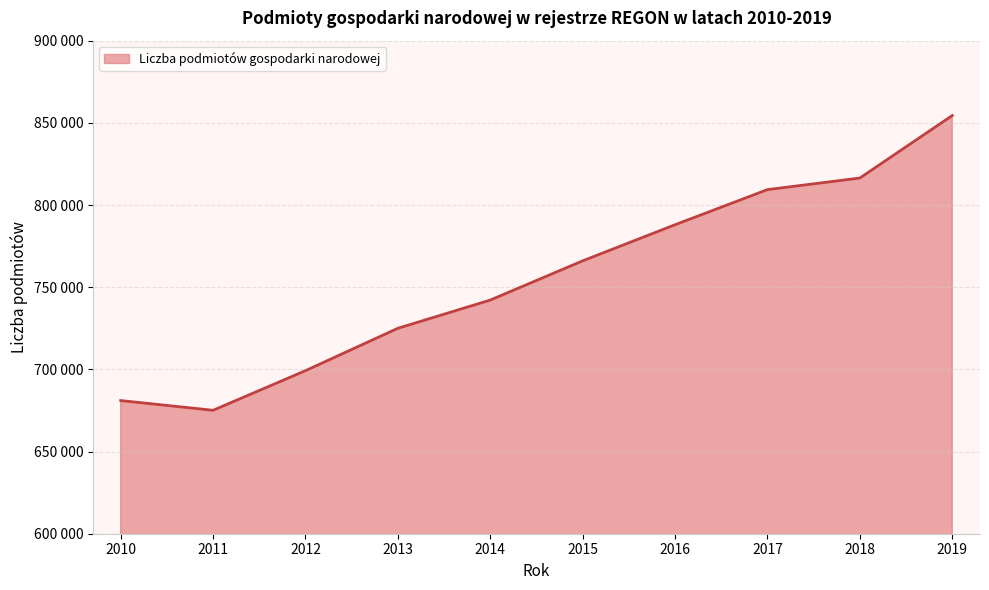

What is the sum of the values at 2010 and 2015?

1447042